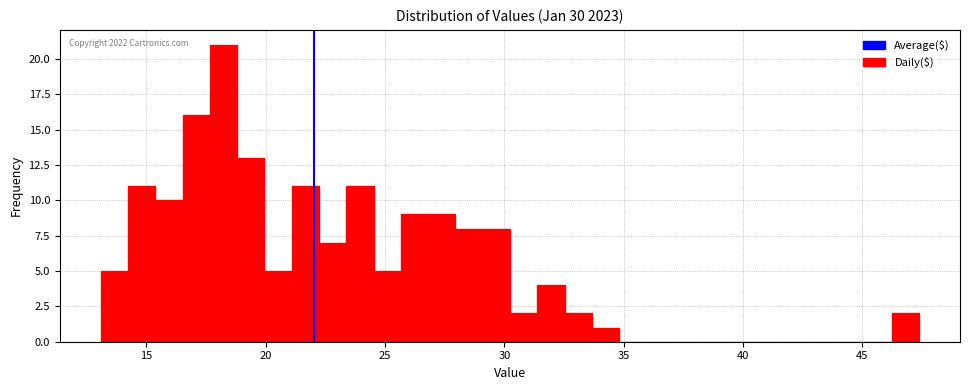

Read against the x-axis, roughly where is the centre of the tallest bar?

18.0